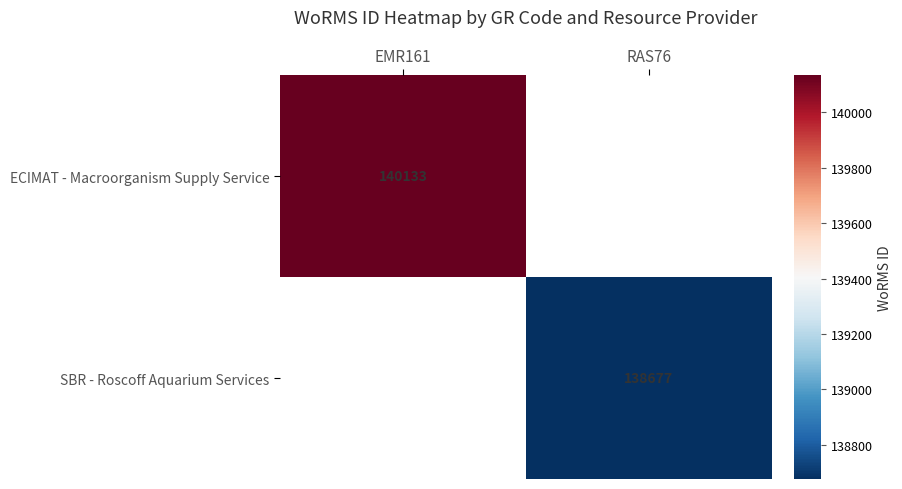

Is the value of SBR - Roscoff Aquarium Services at RAS76 greater than the value of ECIMAT - Macroorganism Supply Service at EMR161?

No